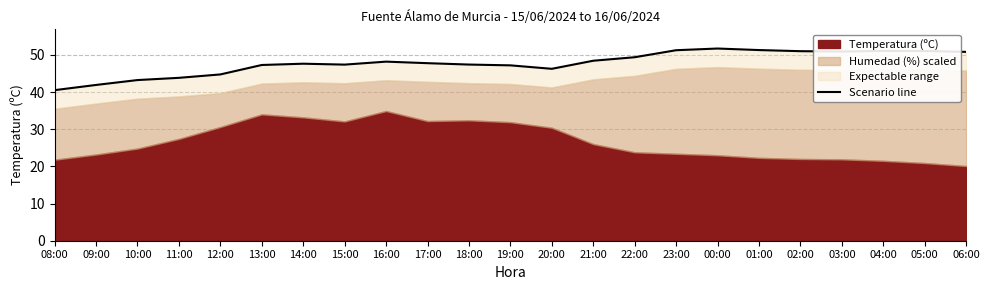

What is the label of the 19th point from the right?

12:00